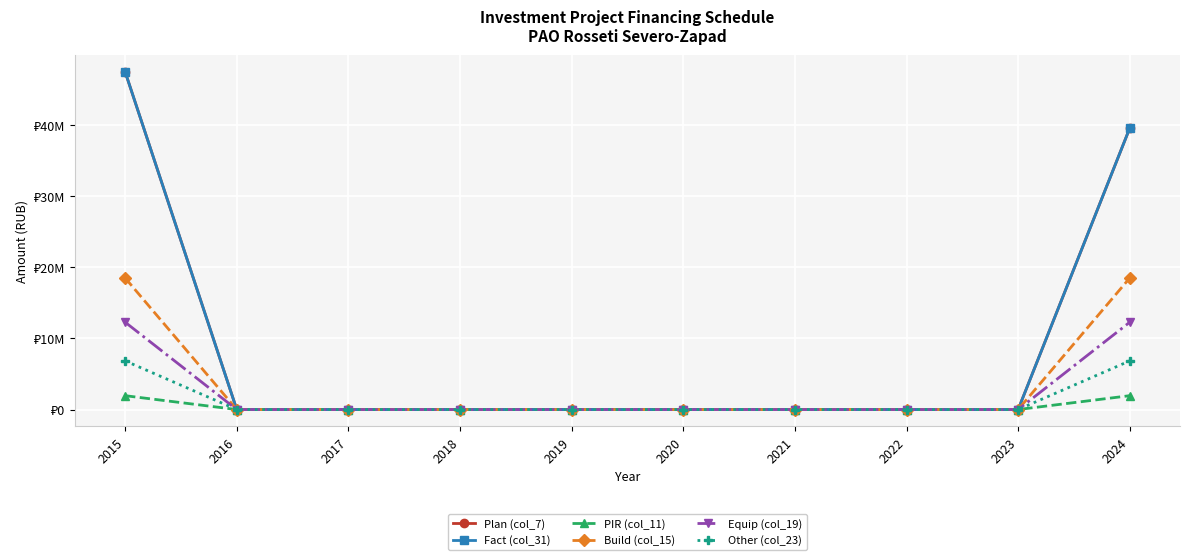

True or false: Fact (col_31) has more than 0 points higher than both neighbors.

False